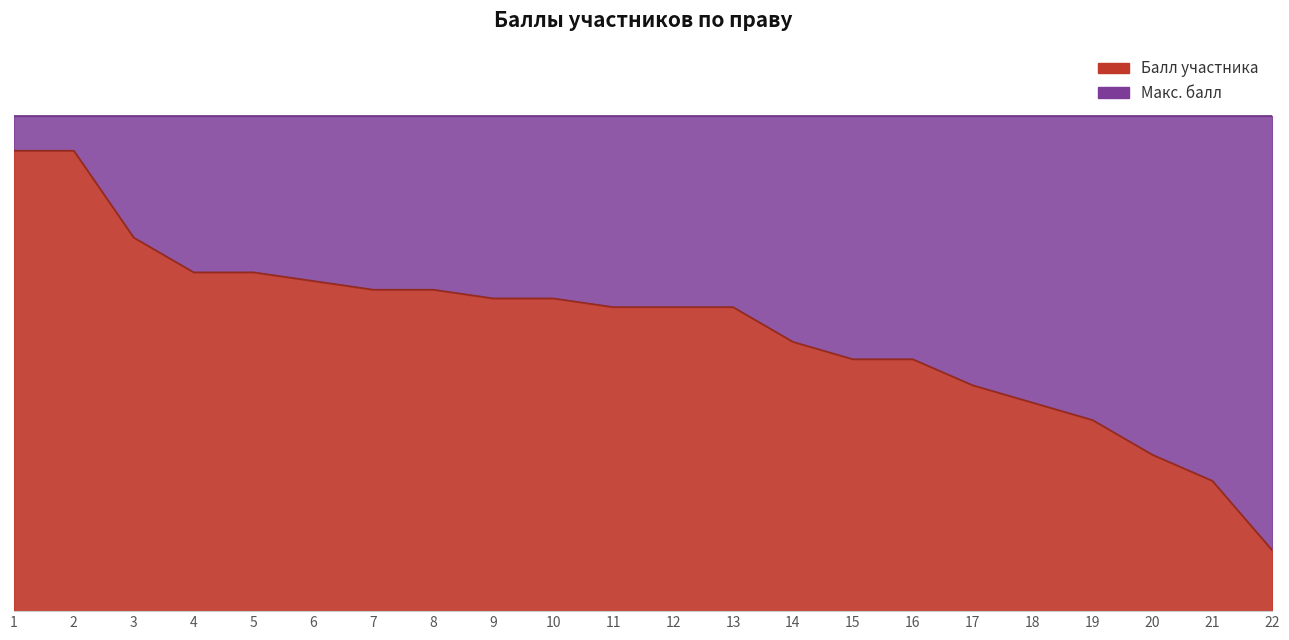

What is the difference between the values at 7 and 14?

6